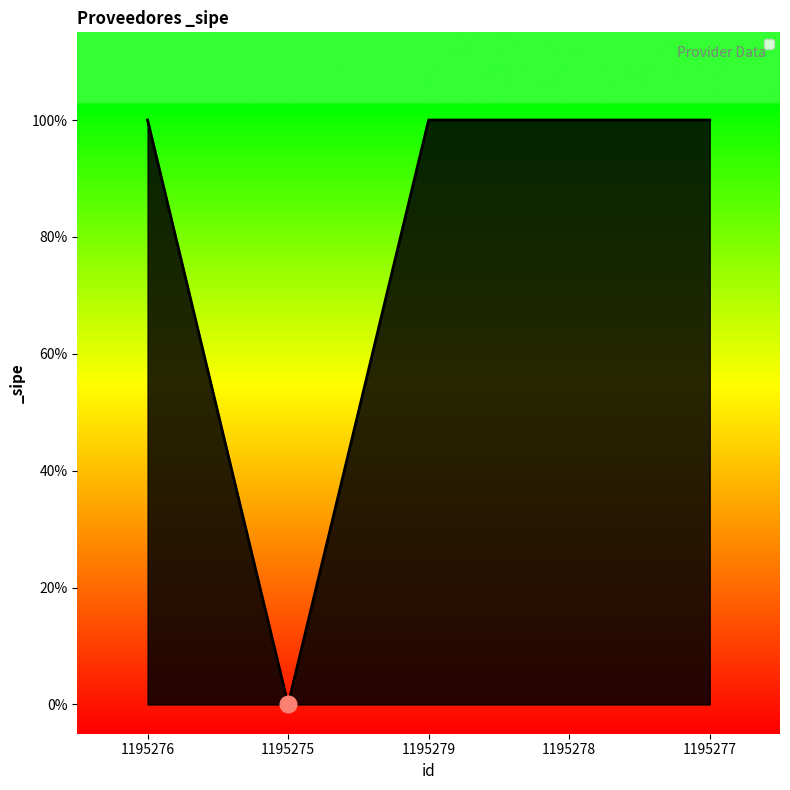

True or false: there are more than 1 points higher than both neighbors.

False